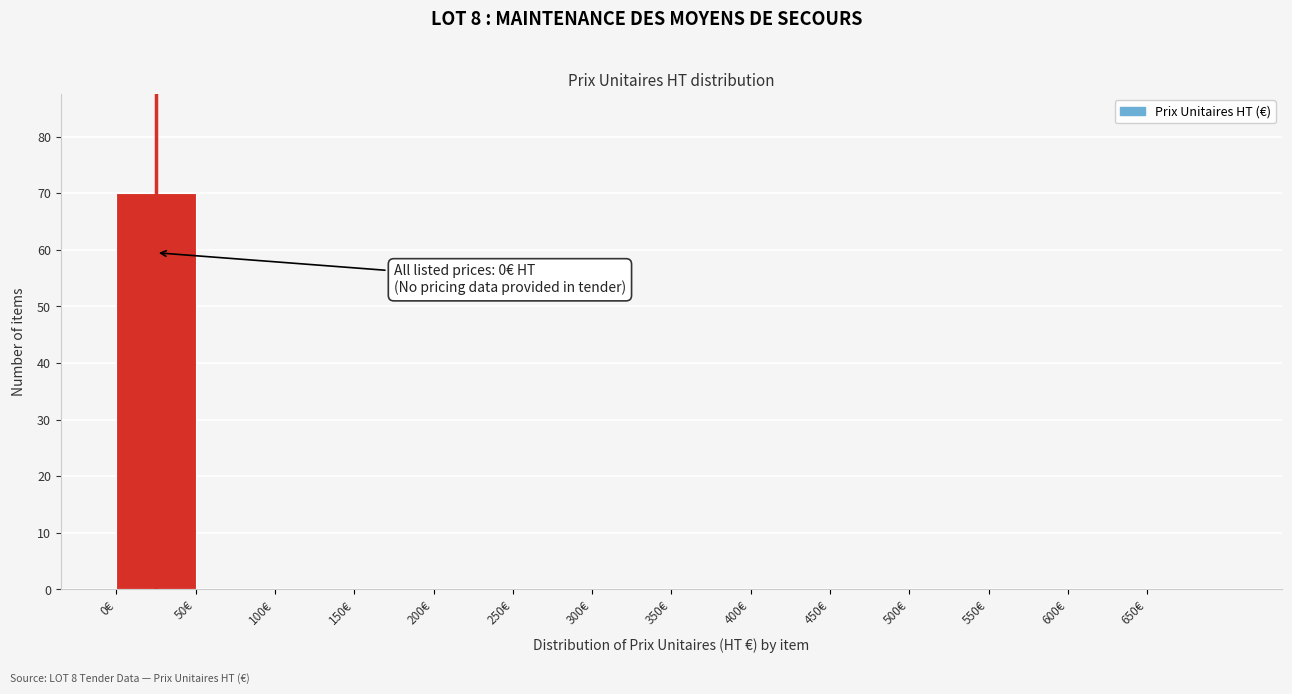

Reading left to right, transcribe all the data shown in this chart.

0€=70	50€=0	100€=0	150€=0	200€=0	250€=0	300€=0	350€=0	400€=0	450€=0	500€=0	550€=0	600€=0	650€=0